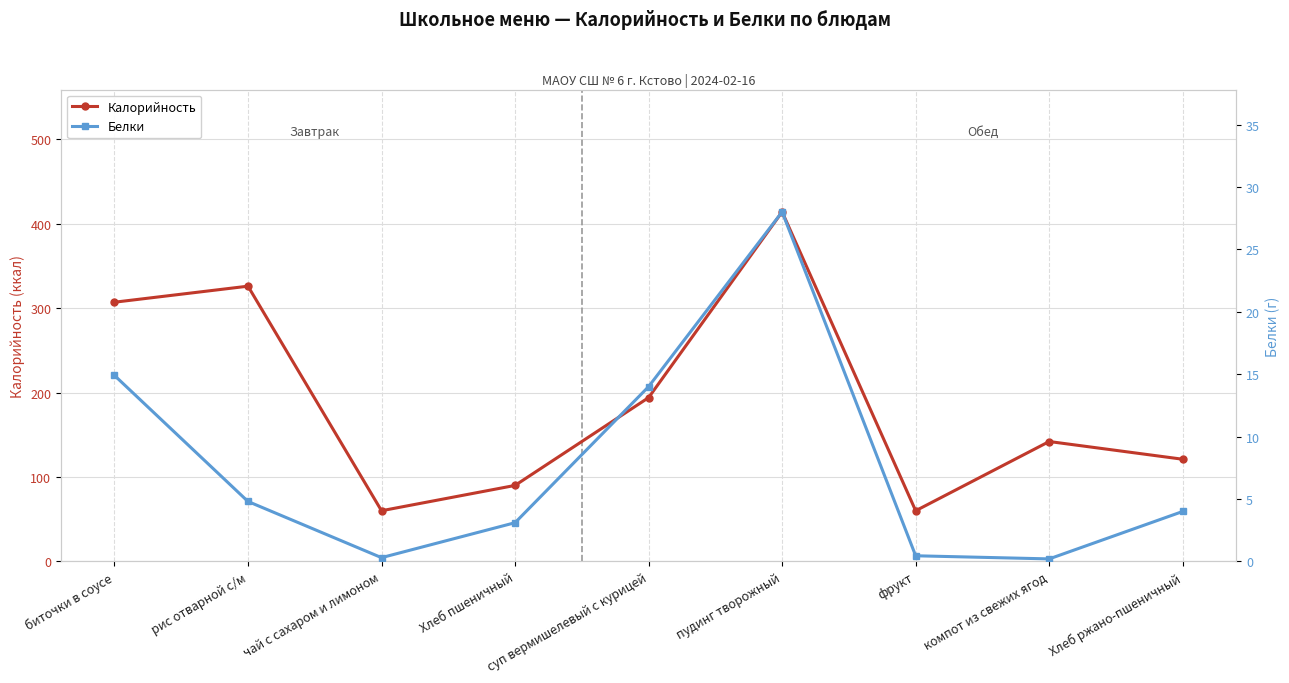

At which label does Белки first exceed 4?

биточки в соусе